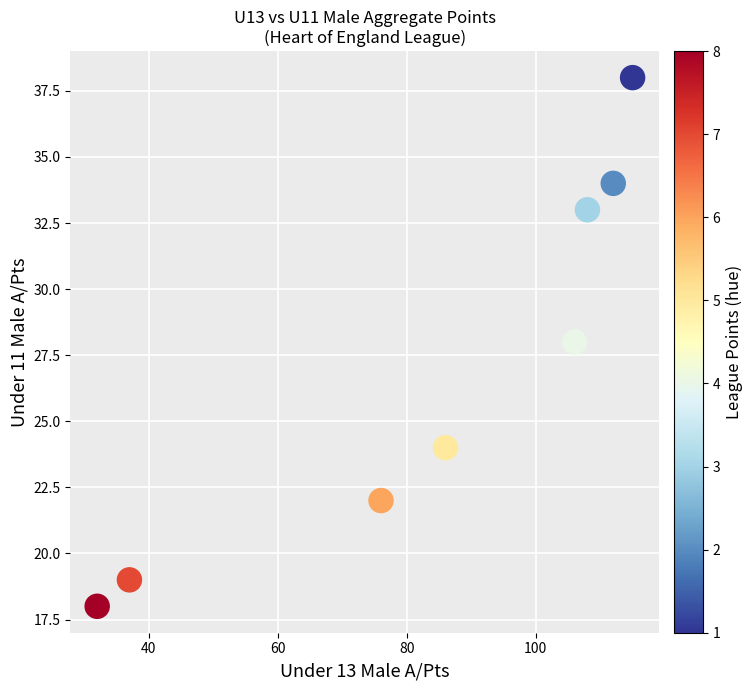

What is the range of Y values (max minus min)?

20